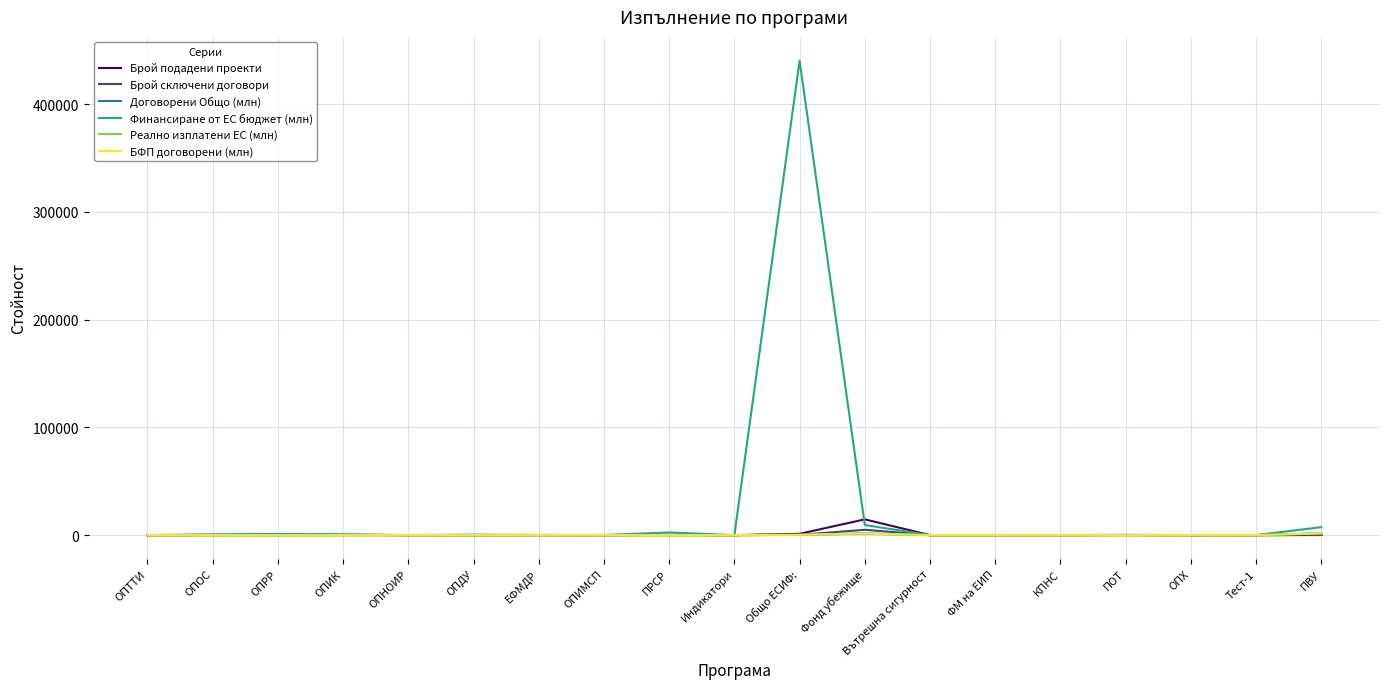

What position from the left is ПОТ?

16